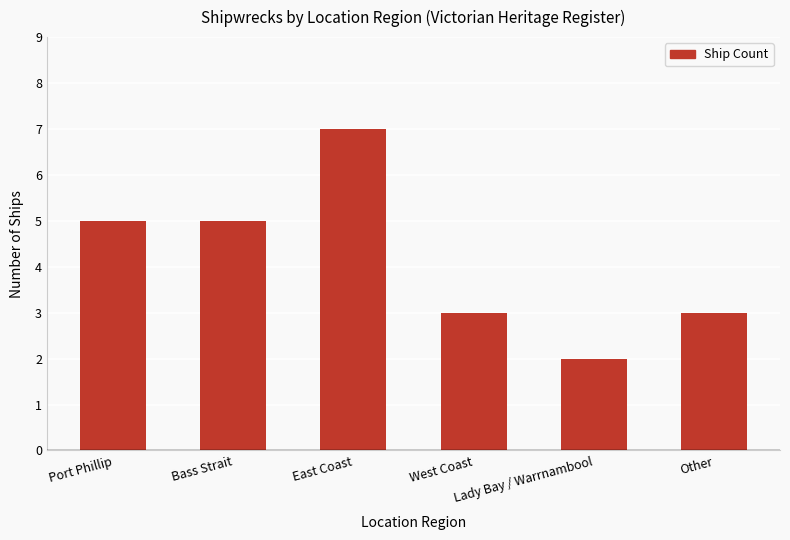

What is the value of the 6th bar from the left?

3